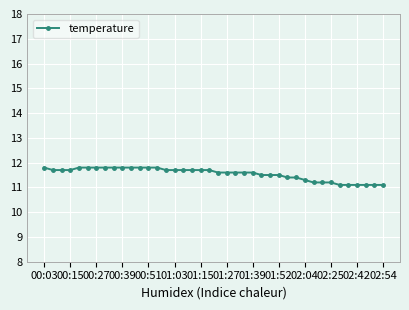

What is the sum of all values?

461.9